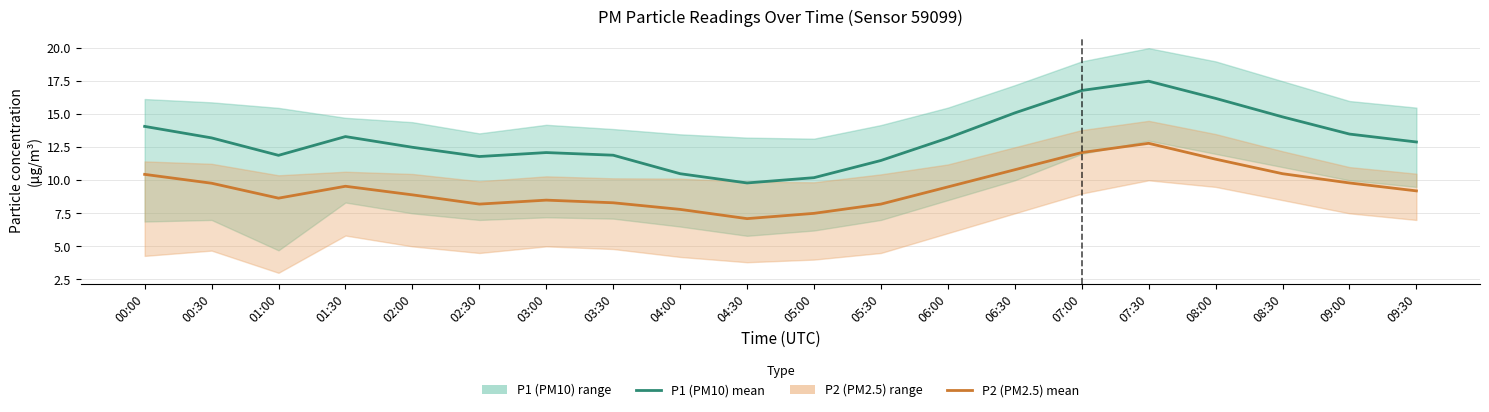

Reading right to left, transcribe all the data shown in this chart.

P1 (PM10) mean: 09:30=12.9	09:00=13.5	08:30=14.8	08:00=16.2	07:30=17.5	07:00=16.8	06:30=15.1	06:00=13.2	05:30=11.5	05:00=10.2	04:30=9.8	04:00=10.5	03:30=11.9	03:00=12.1	02:30=11.8	02:00=12.5	01:30=13.3	01:00=11.9	00:30=13.2	00:00=14.1
P2 (PM2.5) mean: 09:30=9.2	09:00=9.8	08:30=10.5	08:00=11.6	07:30=12.8	07:00=12.1	06:30=10.8	06:00=9.5	05:30=8.2	05:00=7.5	04:30=7.1	04:00=7.8	03:30=8.3	03:00=8.5	02:30=8.2	02:00=8.9	01:30=9.6	01:00=8.7	00:30=9.8	00:00=10.4